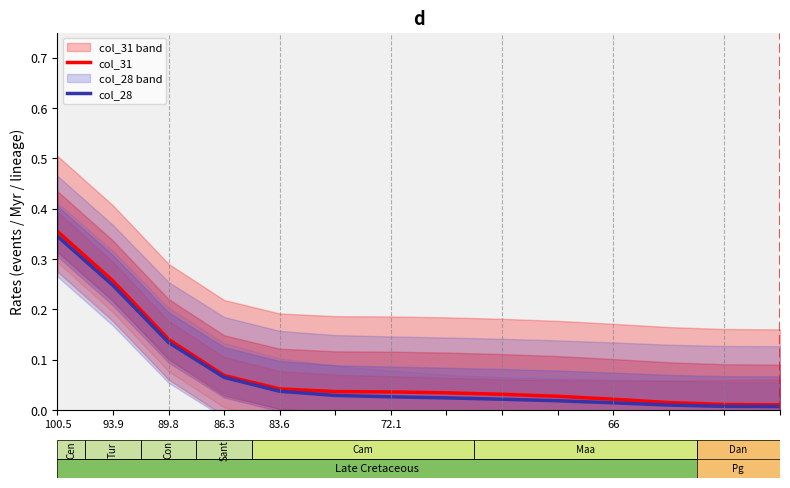

Is it true that col_31 equals 0.1 at 89.8?

True